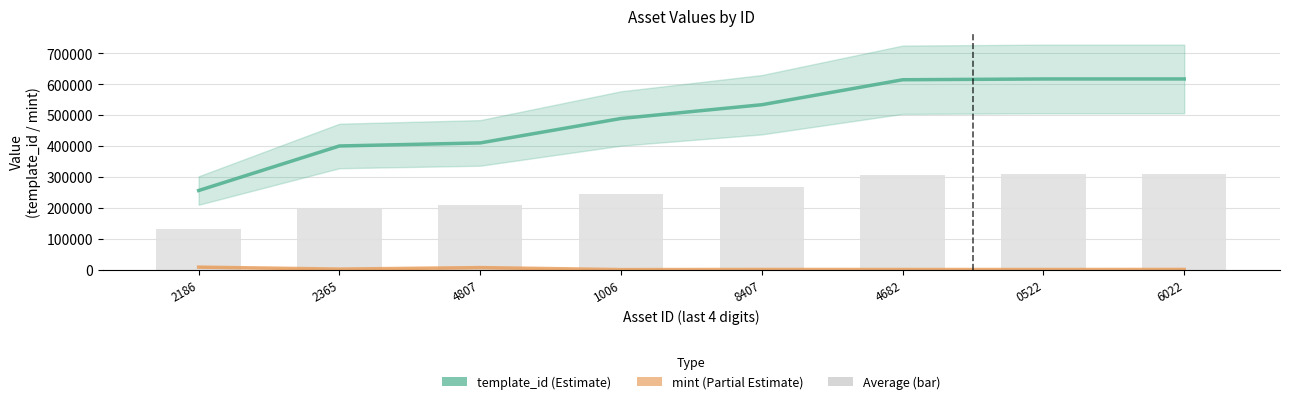

What is the average value of the template_id series?

492581